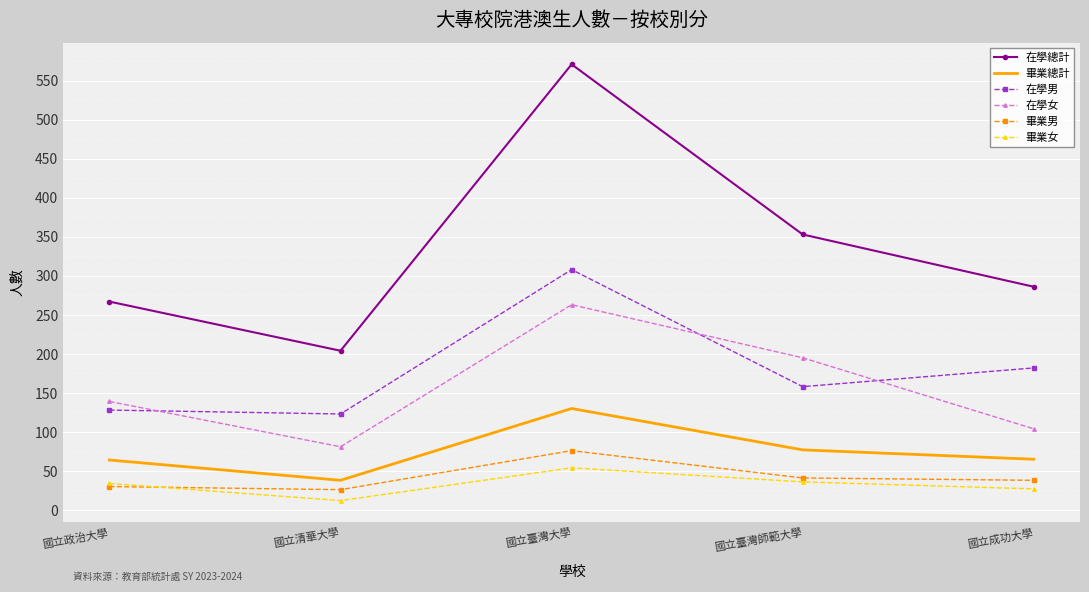

What is the spread (max minus min) of values at 國立政治大學?

237